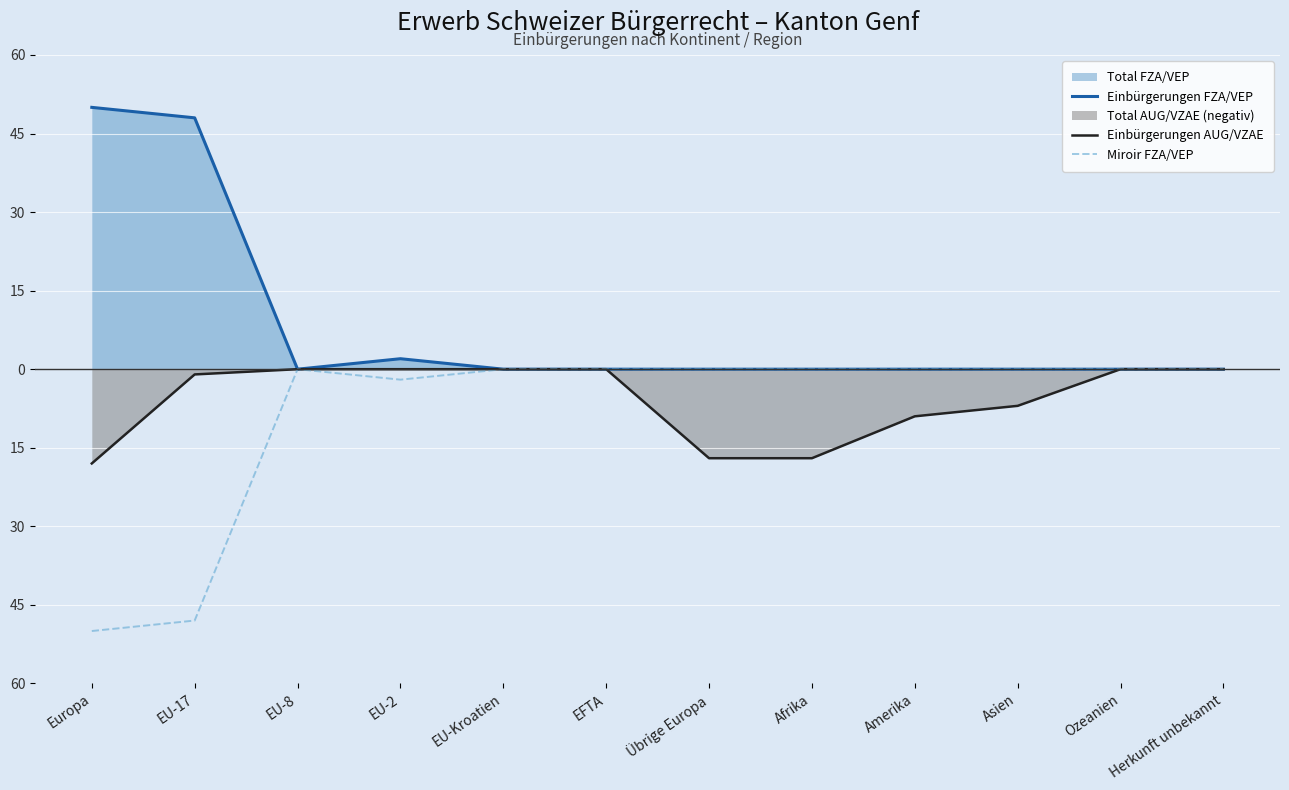

What is the value of the Einbürgerungen AUG/VZAE point at the 2nd from the left?

-1